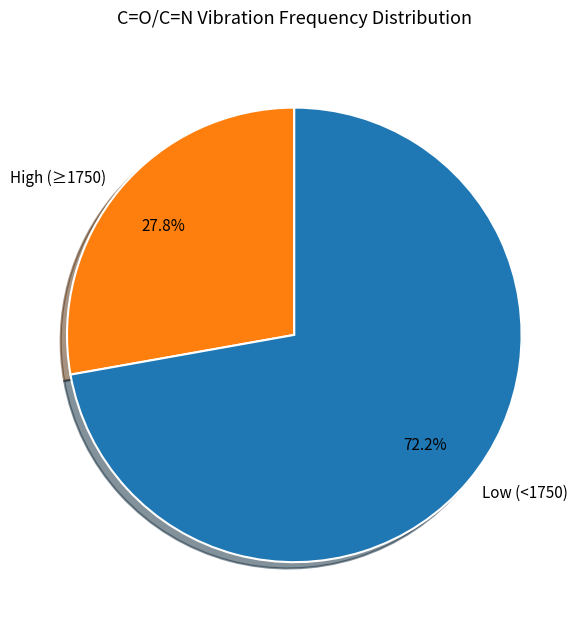

Does Low (<1750) account for over 50% of the chart?

Yes